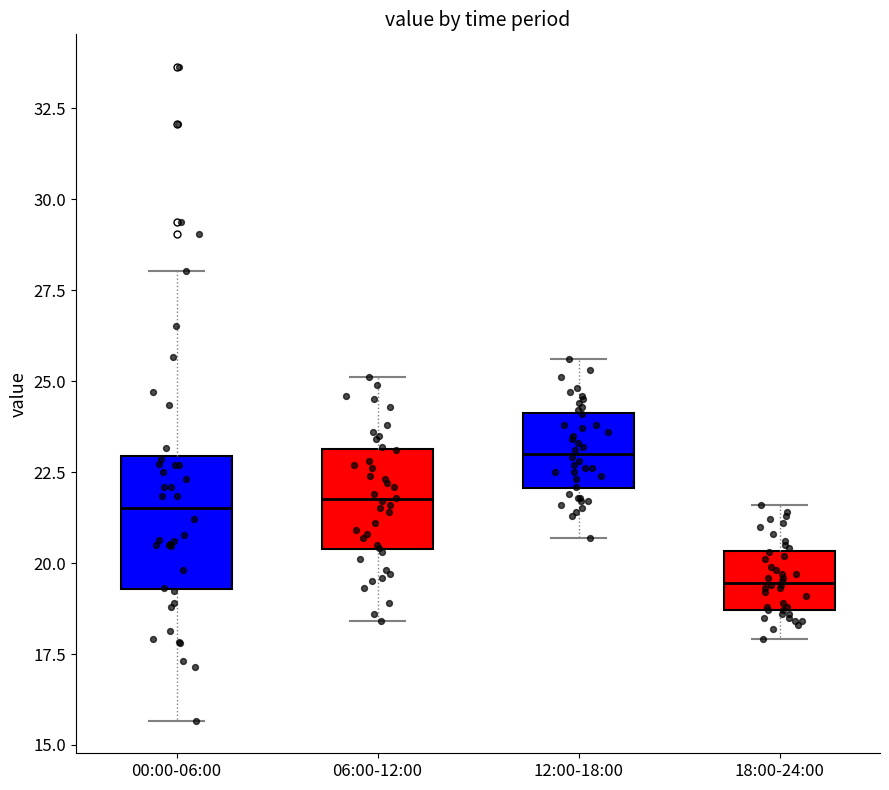

Reading left to right, transcribe this box plot: for each box, give where its median line is, the range the box spans, and where its two whiskers end, as read against the y-axis. The values are not printed on the chart, so give them approximately, as read against the axis.

00:00-06:00: median 21.5, box 19.5 to 23.0, whiskers 15.5 to 28.0
06:00-12:00: median 22.0, box 20.5 to 23.0, whiskers 18.5 to 25.0
12:00-18:00: median 23.0, box 22.0 to 24.0, whiskers 20.5 to 25.5
18:00-24:00: median 19.5, box 18.5 to 20.5, whiskers 18.0 to 21.5